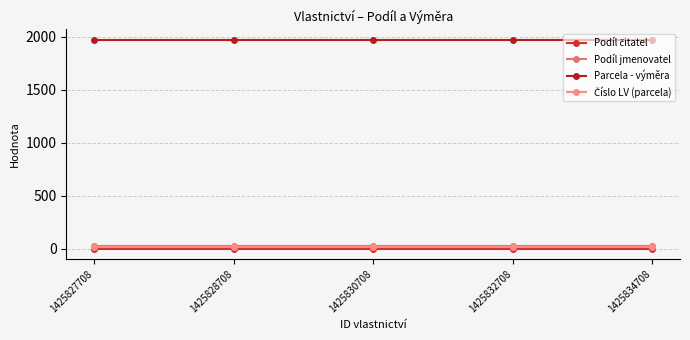

Which series has the widest spread of values?

Podíl čitatel